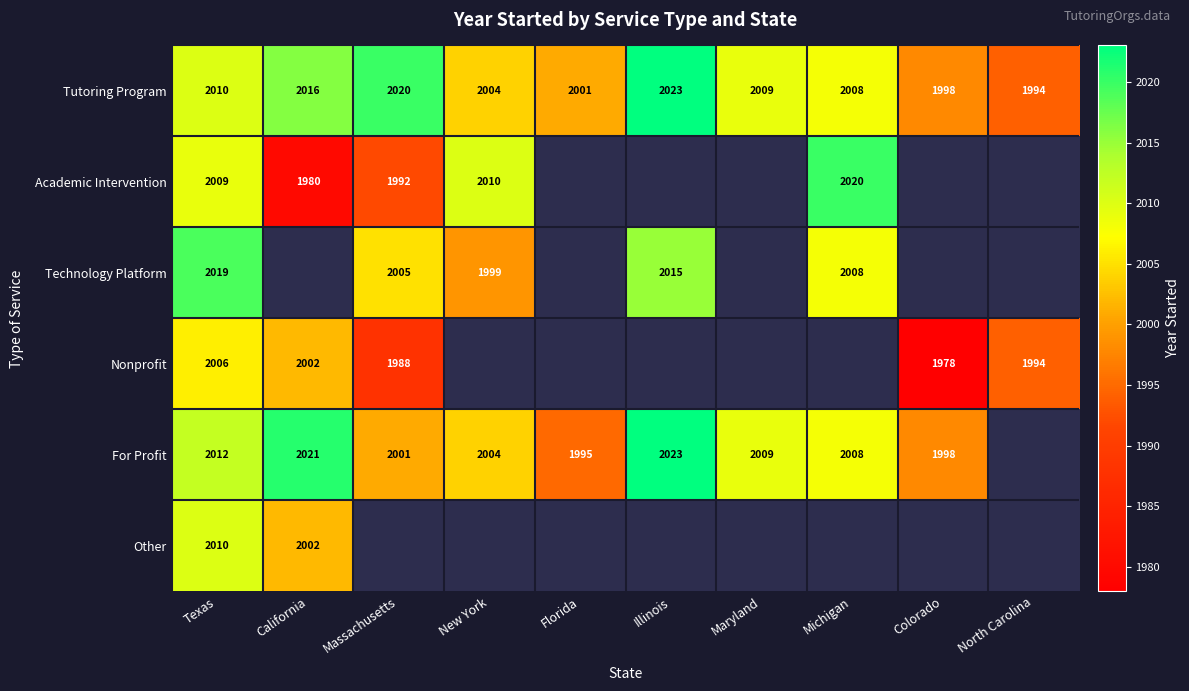

What is the sum of the Tutoring Program values at New York and California?

4020